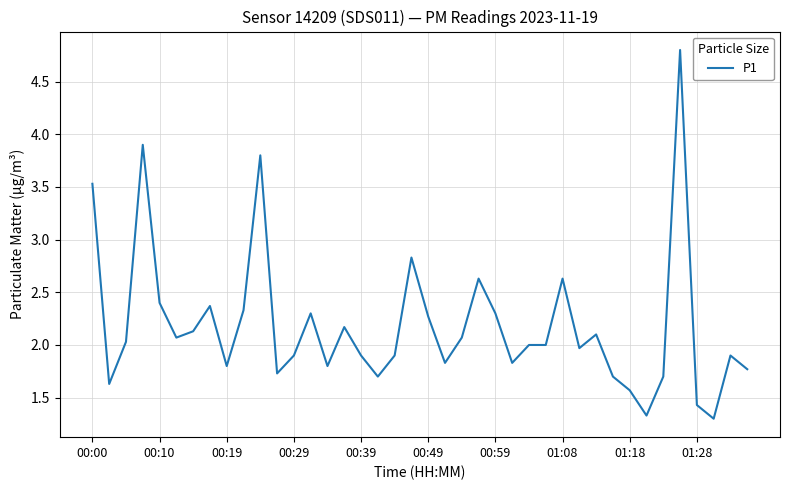

What is the greatest value displayed?

4.8